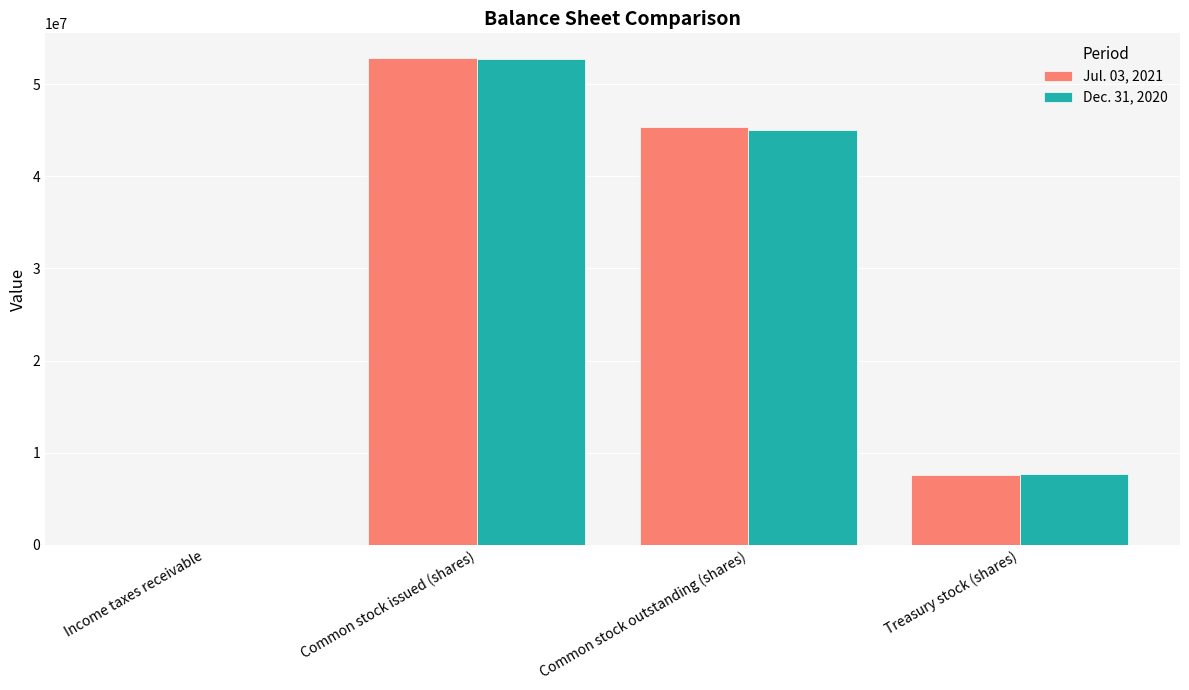

Are the bars grouped side by side (vs. stacked)?

Yes